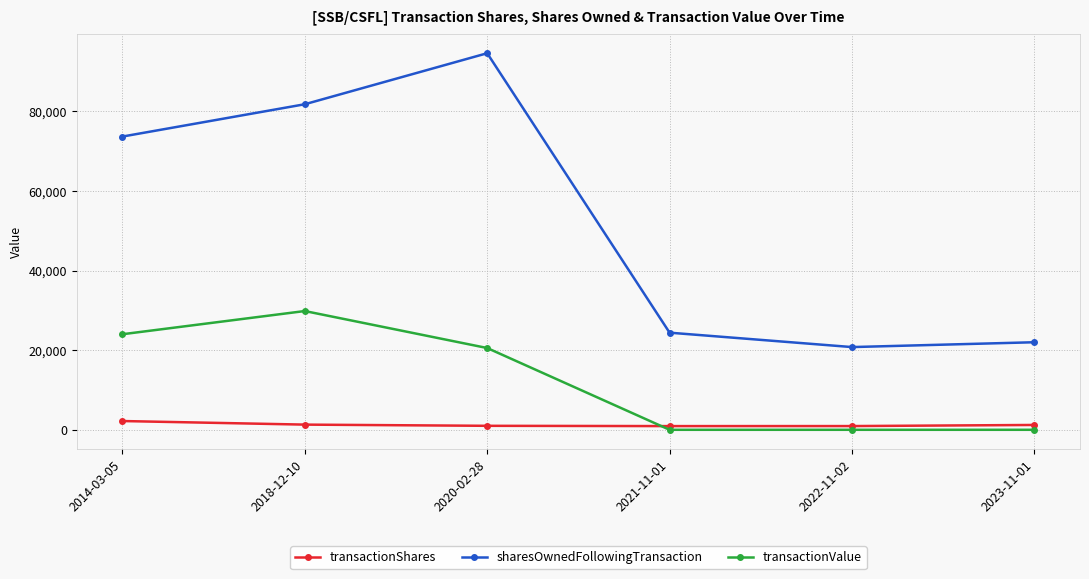

True or false: transactionValue and sharesOwnedFollowingTransaction cross at least once.

False